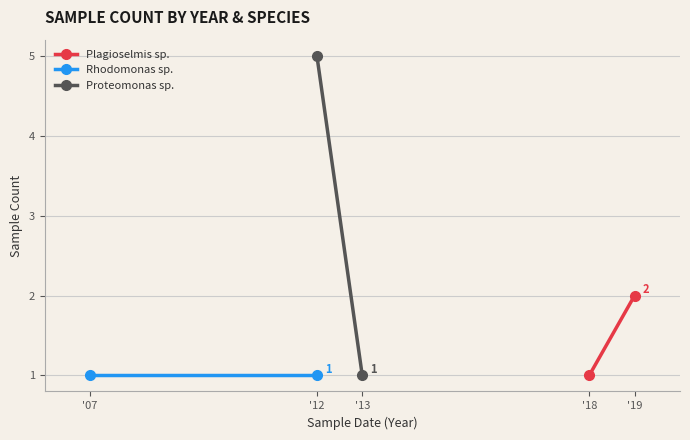

Which series has the largest range (max minus min)?

Proteomonas sp.